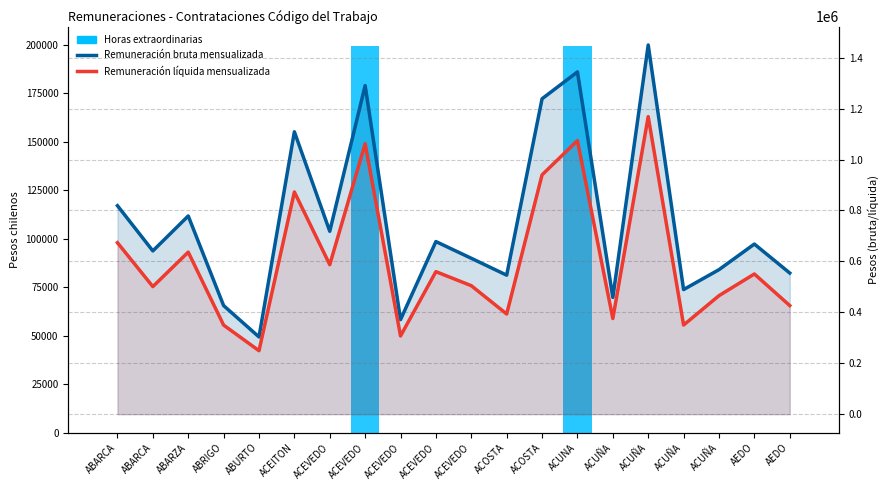

How many groups of bars are there?

20